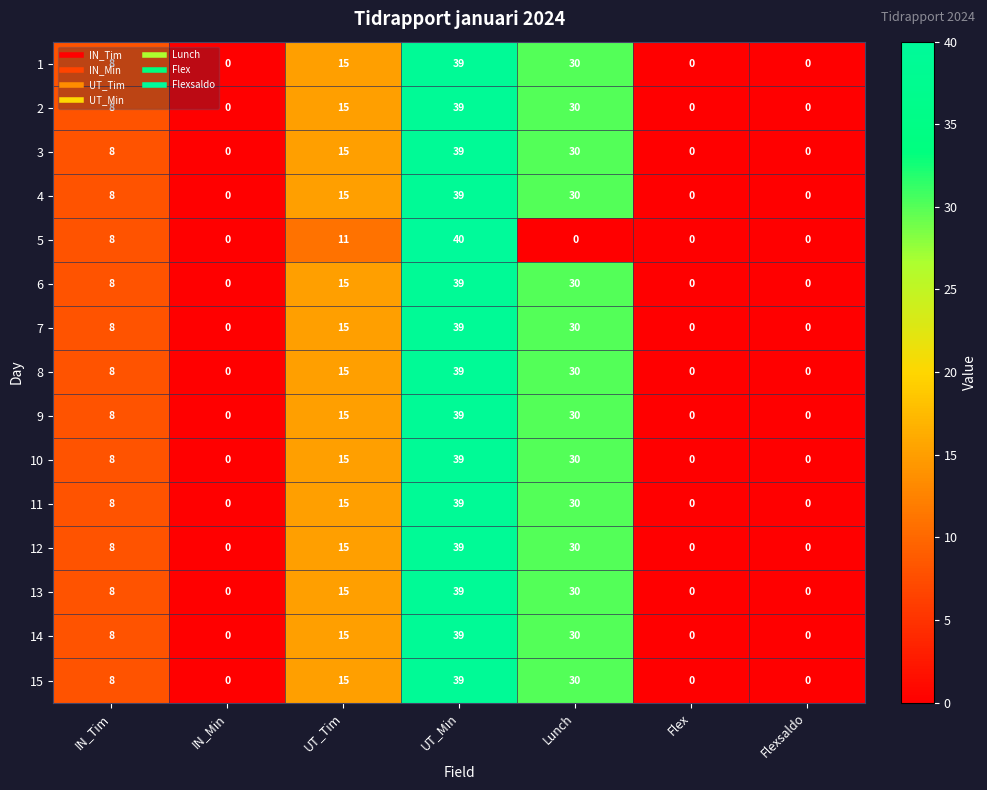

What is the maximum value for 14?

39